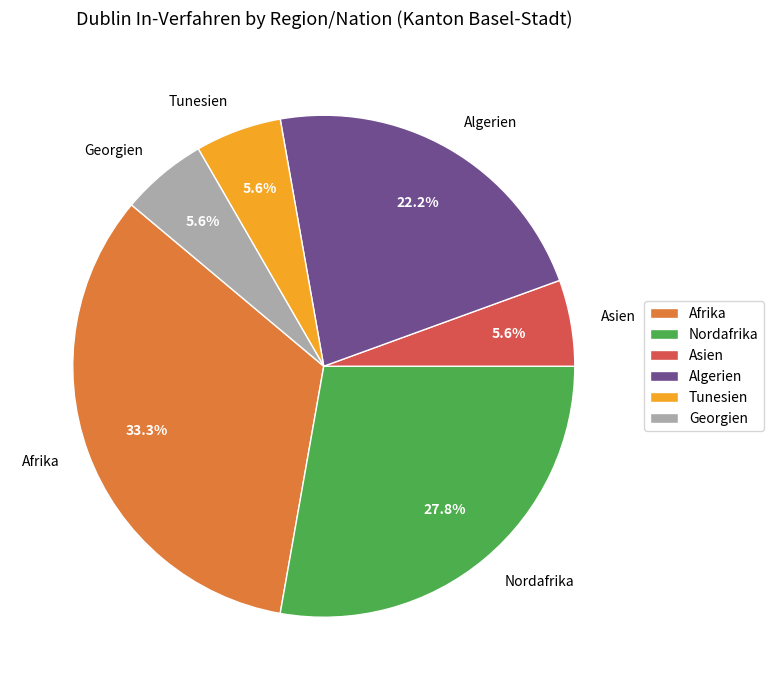

What is the ratio of the value at Georgien to the value at Nordafrika?

0.2